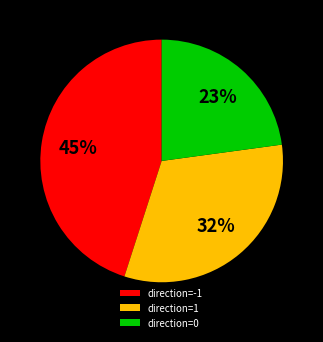

Combined, do direction=1 and direction=-1 account for over 50%?

Yes